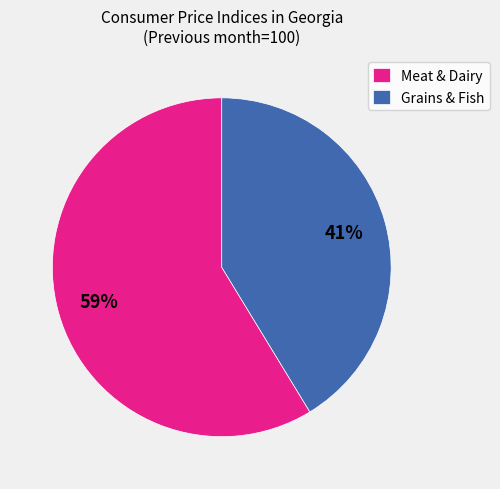

To the nearest percent, what is the average slice percentage?

50%